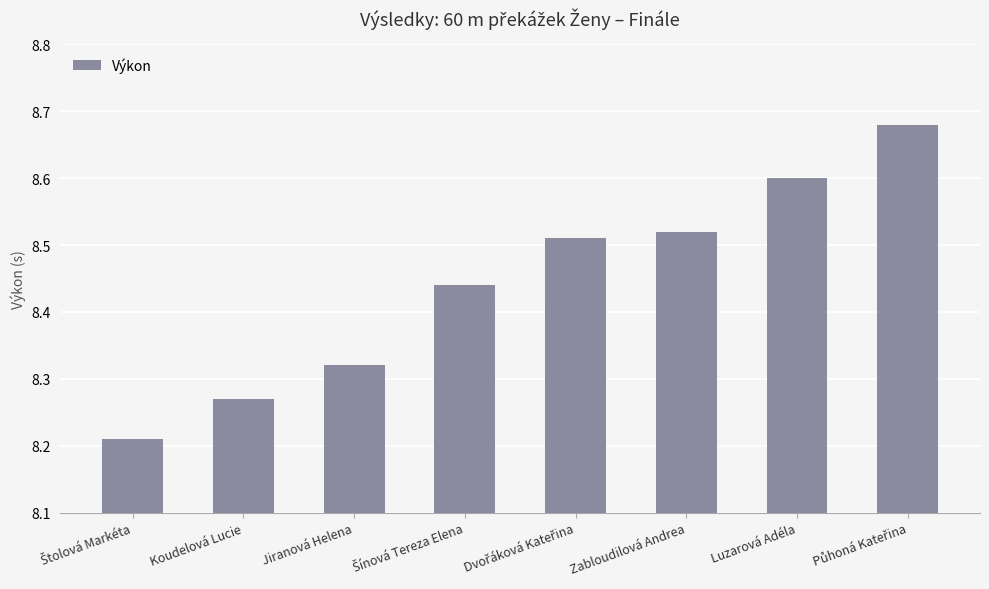

What is the value of the 7th bar from the left?

8.6